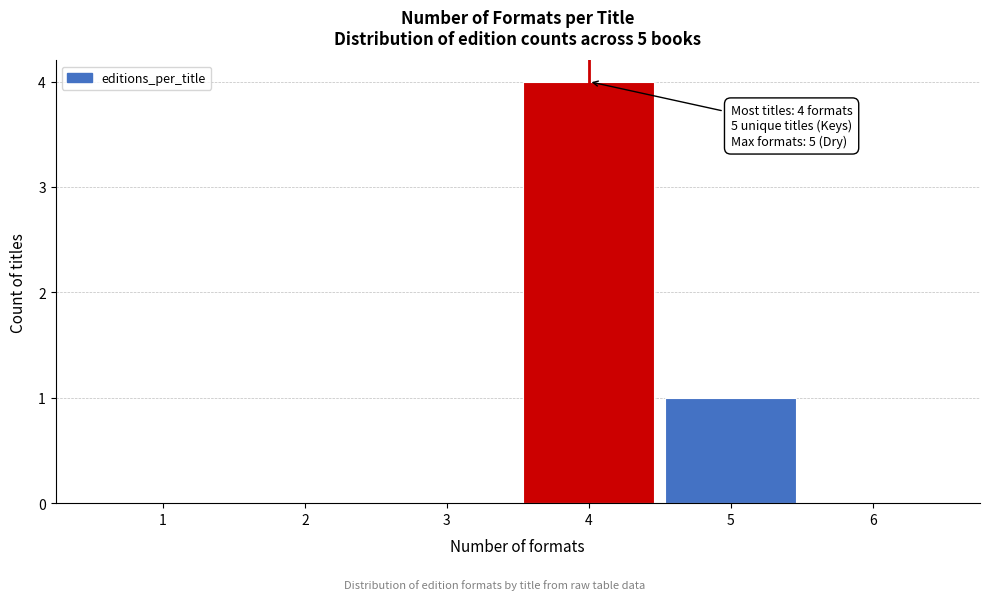

Which range on the x-axis has the tallest bar?

3.5 to 4.5